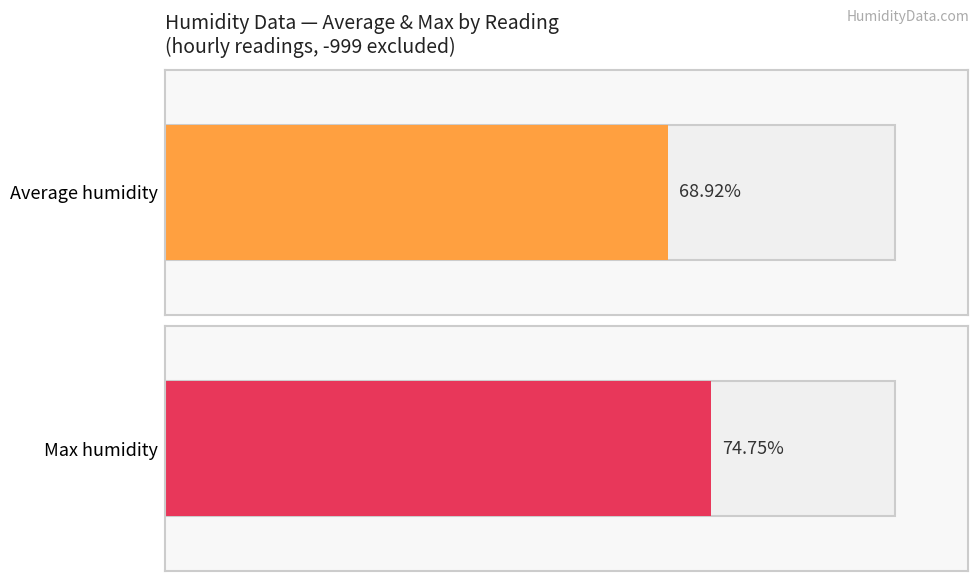

List the series in order of their overall mean, highest first.

Max humidity, Average humidity